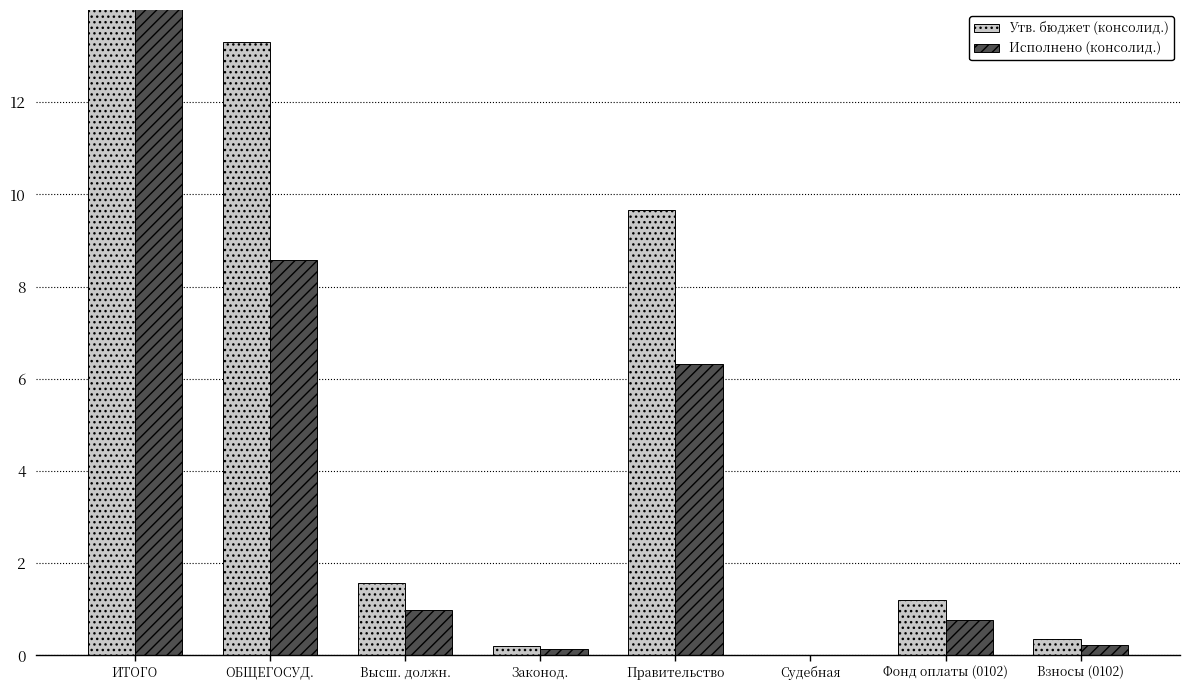

What are all the series names shown in the legend?

Утв. бюджет (консолид.), Исполнено (консолид.)